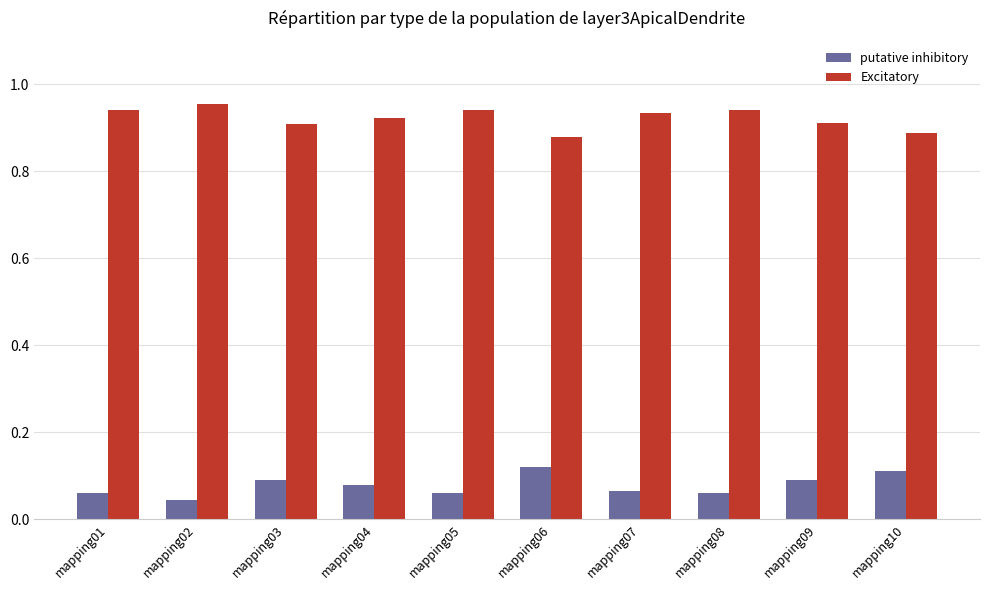

How many Excitatory values are between 0 and 1?

10